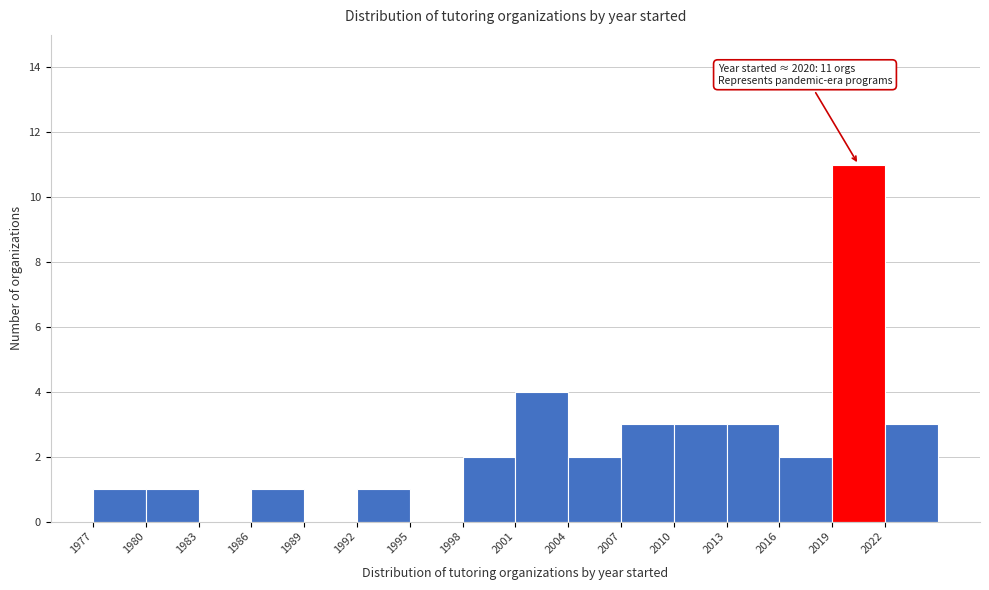

Which range on the x-axis has the tallest bar?

2019 to 2022